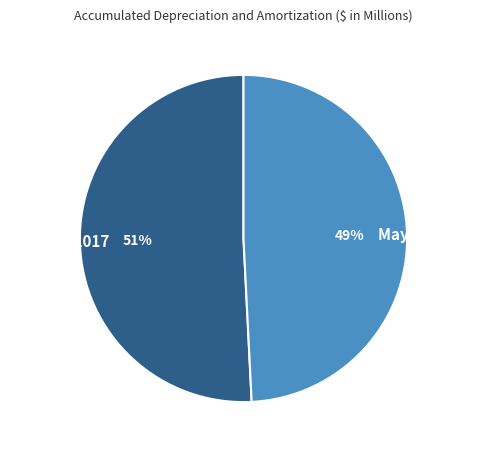

Does May 28, 2017 represent more than half of the total?

No